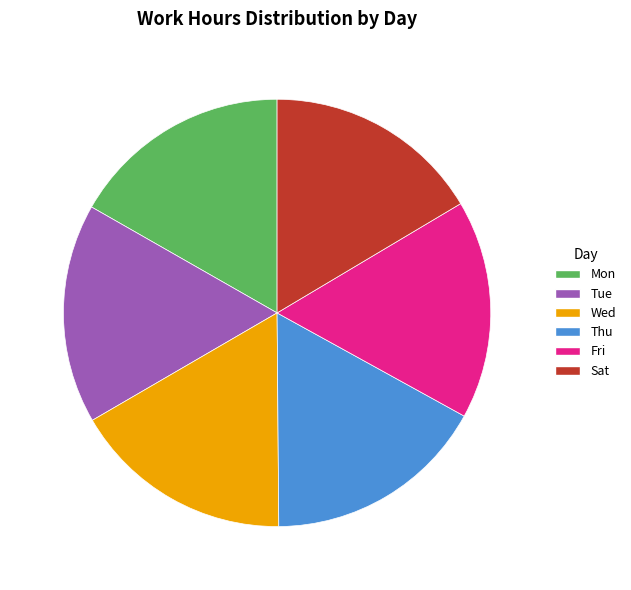

Does Sat account for over 50% of the chart?

No